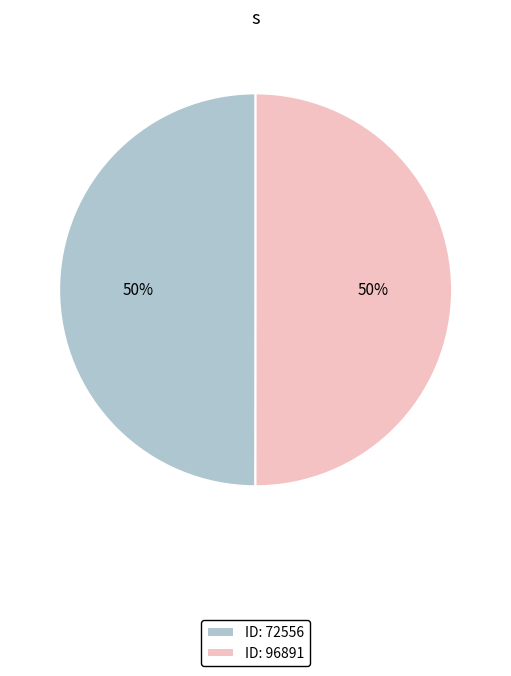

To the nearest percent, what is the combined percentage of ID: 96891 and ID: 72556?

100%